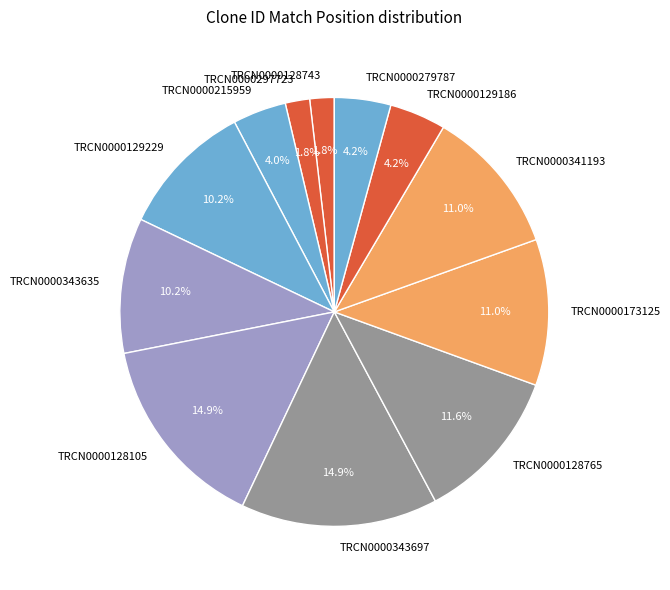

What is the ratio of the value at TRCN0000341193 to the value at TRCN0000343697?

0.7